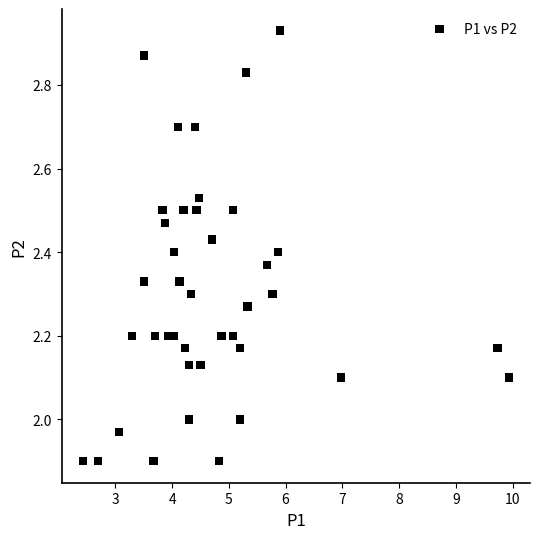

What is the range of X values (max minus min)?

7.5